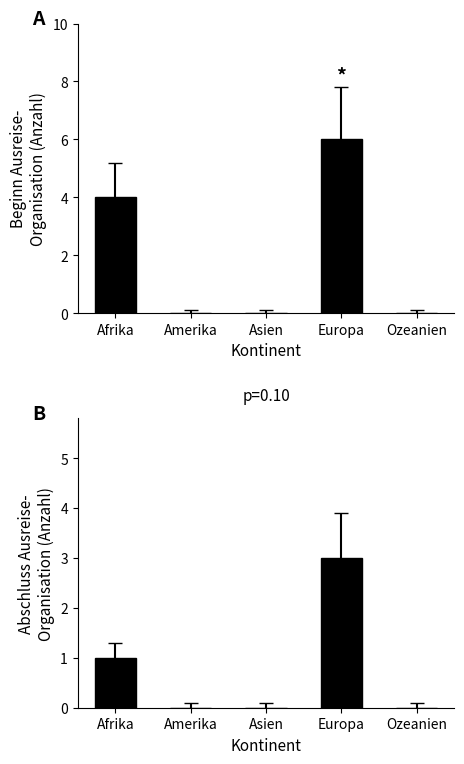

At which category is the sum across all series the highest?

Europa